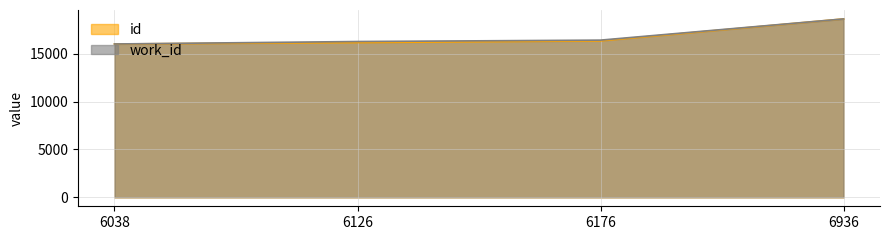

Reading left to right, what are all the values shown in this chart?

work_id: 16022.0	16278.5	16424.2	18639.0
id: 16022.0	16171.0	16348.0	18639.0